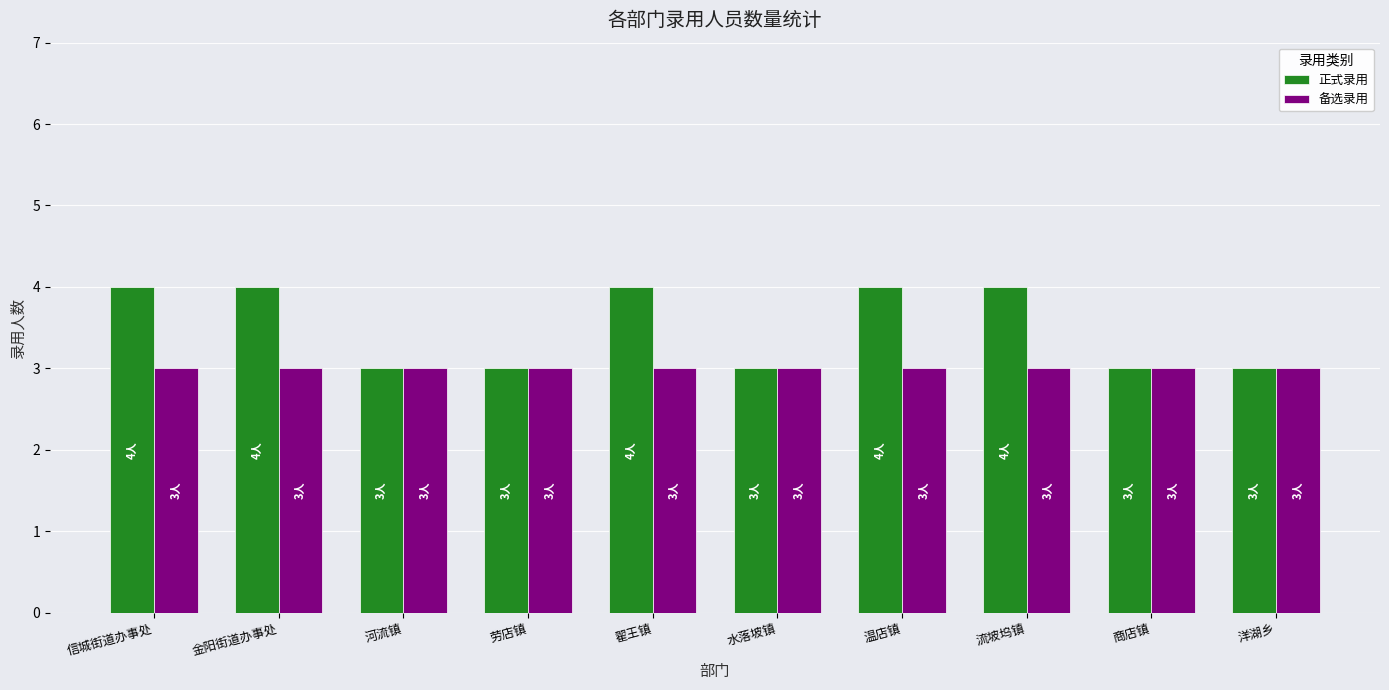

What is the highest value of the 正式录用 series?

4